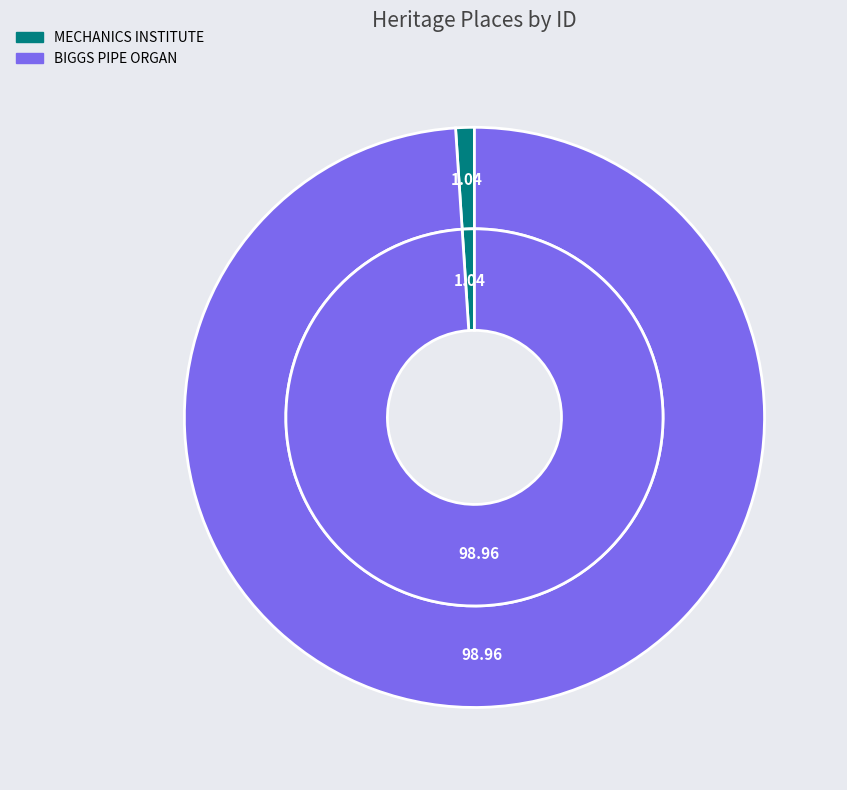

Which category has the biggest portion of the pie?

BIGGS PIPE ORGAN